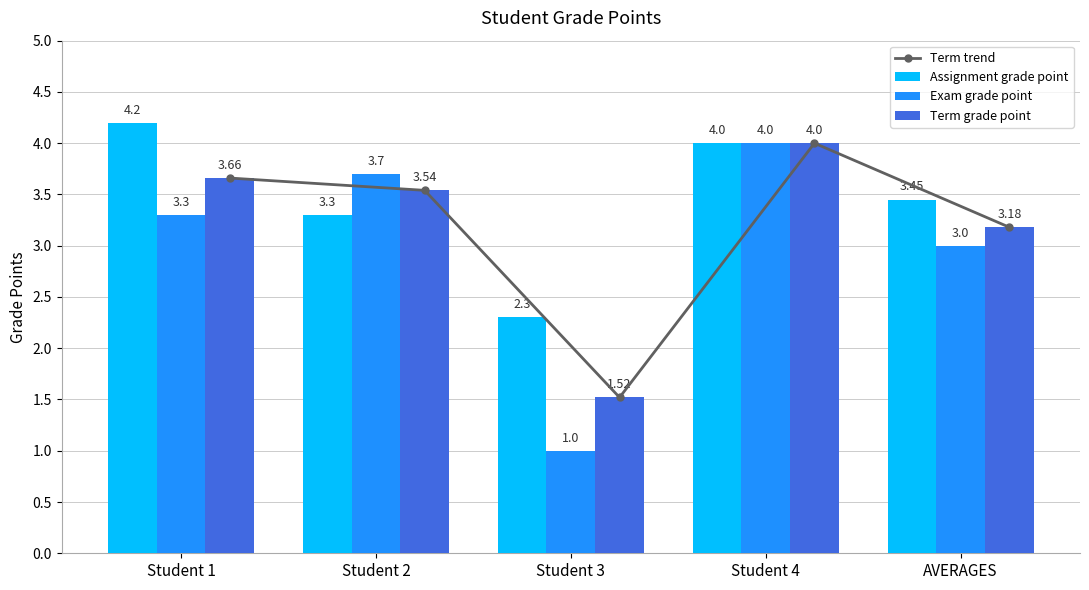

Rank the series by their maximum value, from highest to lowest.

Assignment grade point, Term trend, Exam grade point, Term grade point